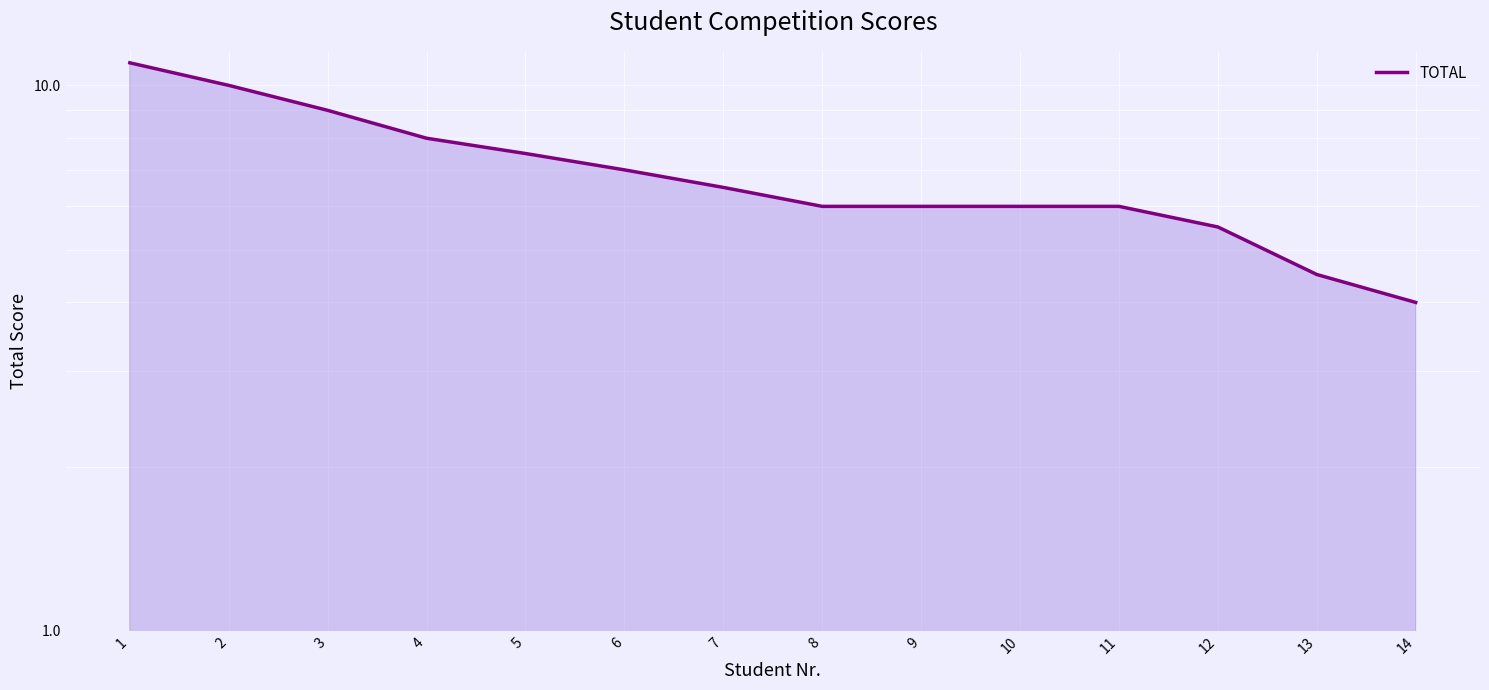

What is the difference between the maximum and minimum values?

7.0